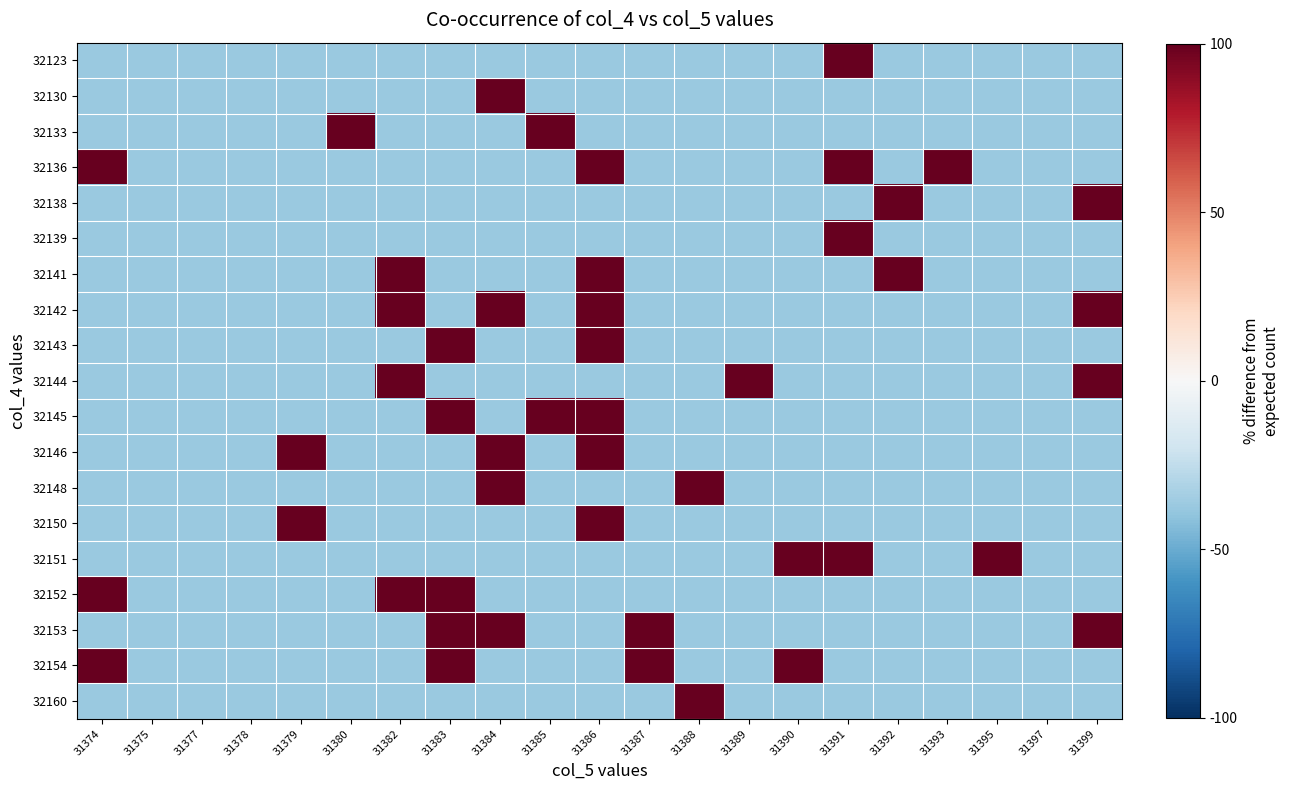

Reading left to right, what are all the values shown in this chart?

32123: 31374=-0.4	31375=-0.4	31377=-0.4	31378=-0.4	31379=-0.4	31380=-0.4	31382=-0.4	31383=-0.4	31384=-0.4	31385=-0.4	31386=-0.4	31387=-0.4	31388=-0.4	31389=-0.4	31390=-0.4	31391=1.0	31392=-0.4	31393=-0.4	31395=-0.4	31397=-0.4	31399=-0.4
32130: 31374=-0.4	31375=-0.4	31377=-0.4	31378=-0.4	31379=-0.4	31380=-0.4	31382=-0.4	31383=-0.4	31384=1.0	31385=-0.4	31386=-0.4	31387=-0.4	31388=-0.4	31389=-0.4	31390=-0.4	31391=-0.4	31392=-0.4	31393=-0.4	31395=-0.4	31397=-0.4	31399=-0.4
32133: 31374=-0.4	31375=-0.4	31377=-0.4	31378=-0.4	31379=-0.4	31380=1.0	31382=-0.4	31383=-0.4	31384=-0.4	31385=1.0	31386=-0.4	31387=-0.4	31388=-0.4	31389=-0.4	31390=-0.4	31391=-0.4	31392=-0.4	31393=-0.4	31395=-0.4	31397=-0.4	31399=-0.4
32136: 31374=1.0	31375=-0.4	31377=-0.4	31378=-0.4	31379=-0.4	31380=-0.4	31382=-0.4	31383=-0.4	31384=-0.4	31385=-0.4	31386=1.0	31387=-0.4	31388=-0.4	31389=-0.4	31390=-0.4	31391=1.0	31392=-0.4	31393=1.0	31395=-0.4	31397=-0.4	31399=-0.4
32138: 31374=-0.4	31375=-0.4	31377=-0.4	31378=-0.4	31379=-0.4	31380=-0.4	31382=-0.4	31383=-0.4	31384=-0.4	31385=-0.4	31386=-0.4	31387=-0.4	31388=-0.4	31389=-0.4	31390=-0.4	31391=-0.4	31392=1.0	31393=-0.4	31395=-0.4	31397=-0.4	31399=1.0
32139: 31374=-0.4	31375=-0.4	31377=-0.4	31378=-0.4	31379=-0.4	31380=-0.4	31382=-0.4	31383=-0.4	31384=-0.4	31385=-0.4	31386=-0.4	31387=-0.4	31388=-0.4	31389=-0.4	31390=-0.4	31391=1.0	31392=-0.4	31393=-0.4	31395=-0.4	31397=-0.4	31399=-0.4
32141: 31374=-0.4	31375=-0.4	31377=-0.4	31378=-0.4	31379=-0.4	31380=-0.4	31382=1.0	31383=-0.4	31384=-0.4	31385=-0.4	31386=1.0	31387=-0.4	31388=-0.4	31389=-0.4	31390=-0.4	31391=-0.4	31392=1.0	31393=-0.4	31395=-0.4	31397=-0.4	31399=-0.4
32142: 31374=-0.4	31375=-0.4	31377=-0.4	31378=-0.4	31379=-0.4	31380=-0.4	31382=1.0	31383=-0.4	31384=1.0	31385=-0.4	31386=1.0	31387=-0.4	31388=-0.4	31389=-0.4	31390=-0.4	31391=-0.4	31392=-0.4	31393=-0.4	31395=-0.4	31397=-0.4	31399=1.0
32143: 31374=-0.4	31375=-0.4	31377=-0.4	31378=-0.4	31379=-0.4	31380=-0.4	31382=-0.4	31383=1.0	31384=-0.4	31385=-0.4	31386=1.0	31387=-0.4	31388=-0.4	31389=-0.4	31390=-0.4	31391=-0.4	31392=-0.4	31393=-0.4	31395=-0.4	31397=-0.4	31399=-0.4
32144: 31374=-0.4	31375=-0.4	31377=-0.4	31378=-0.4	31379=-0.4	31380=-0.4	31382=1.0	31383=-0.4	31384=-0.4	31385=-0.4	31386=-0.4	31387=-0.4	31388=-0.4	31389=1.0	31390=-0.4	31391=-0.4	31392=-0.4	31393=-0.4	31395=-0.4	31397=-0.4	31399=1.0
32145: 31374=-0.4	31375=-0.4	31377=-0.4	31378=-0.4	31379=-0.4	31380=-0.4	31382=-0.4	31383=1.0	31384=-0.4	31385=1.0	31386=1.0	31387=-0.4	31388=-0.4	31389=-0.4	31390=-0.4	31391=-0.4	31392=-0.4	31393=-0.4	31395=-0.4	31397=-0.4	31399=-0.4
32146: 31374=-0.4	31375=-0.4	31377=-0.4	31378=-0.4	31379=1.0	31380=-0.4	31382=-0.4	31383=-0.4	31384=1.0	31385=-0.4	31386=1.0	31387=-0.4	31388=-0.4	31389=-0.4	31390=-0.4	31391=-0.4	31392=-0.4	31393=-0.4	31395=-0.4	31397=-0.4	31399=-0.4
32148: 31374=-0.4	31375=-0.4	31377=-0.4	31378=-0.4	31379=-0.4	31380=-0.4	31382=-0.4	31383=-0.4	31384=1.0	31385=-0.4	31386=-0.4	31387=-0.4	31388=1.0	31389=-0.4	31390=-0.4	31391=-0.4	31392=-0.4	31393=-0.4	31395=-0.4	31397=-0.4	31399=-0.4
32150: 31374=-0.4	31375=-0.4	31377=-0.4	31378=-0.4	31379=1.0	31380=-0.4	31382=-0.4	31383=-0.4	31384=-0.4	31385=-0.4	31386=1.0	31387=-0.4	31388=-0.4	31389=-0.4	31390=-0.4	31391=-0.4	31392=-0.4	31393=-0.4	31395=-0.4	31397=-0.4	31399=-0.4
32151: 31374=-0.4	31375=-0.4	31377=-0.4	31378=-0.4	31379=-0.4	31380=-0.4	31382=-0.4	31383=-0.4	31384=-0.4	31385=-0.4	31386=-0.4	31387=-0.4	31388=-0.4	31389=-0.4	31390=1.0	31391=1.0	31392=-0.4	31393=-0.4	31395=1.0	31397=-0.4	31399=-0.4
32152: 31374=1.0	31375=-0.4	31377=-0.4	31378=-0.4	31379=-0.4	31380=-0.4	31382=1.0	31383=1.0	31384=-0.4	31385=-0.4	31386=-0.4	31387=-0.4	31388=-0.4	31389=-0.4	31390=-0.4	31391=-0.4	31392=-0.4	31393=-0.4	31395=-0.4	31397=-0.4	31399=-0.4
32153: 31374=-0.4	31375=-0.4	31377=-0.4	31378=-0.4	31379=-0.4	31380=-0.4	31382=-0.4	31383=1.0	31384=1.0	31385=-0.4	31386=-0.4	31387=1.0	31388=-0.4	31389=-0.4	31390=-0.4	31391=-0.4	31392=-0.4	31393=-0.4	31395=-0.4	31397=-0.4	31399=1.0
32154: 31374=1.0	31375=-0.4	31377=-0.4	31378=-0.4	31379=-0.4	31380=-0.4	31382=-0.4	31383=1.0	31384=-0.4	31385=-0.4	31386=-0.4	31387=1.0	31388=-0.4	31389=-0.4	31390=1.0	31391=-0.4	31392=-0.4	31393=-0.4	31395=-0.4	31397=-0.4	31399=-0.4
32160: 31374=-0.4	31375=-0.4	31377=-0.4	31378=-0.4	31379=-0.4	31380=-0.4	31382=-0.4	31383=-0.4	31384=-0.4	31385=-0.4	31386=-0.4	31387=-0.4	31388=1.0	31389=-0.4	31390=-0.4	31391=-0.4	31392=-0.4	31393=-0.4	31395=-0.4	31397=-0.4	31399=-0.4